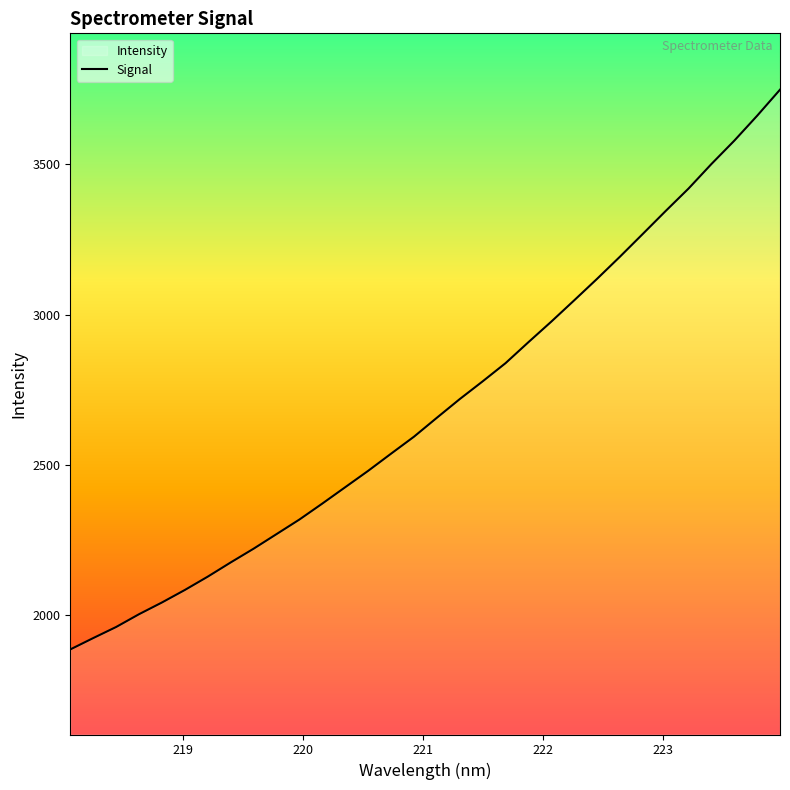

What is the maximum value shown in the chart?

3747.8